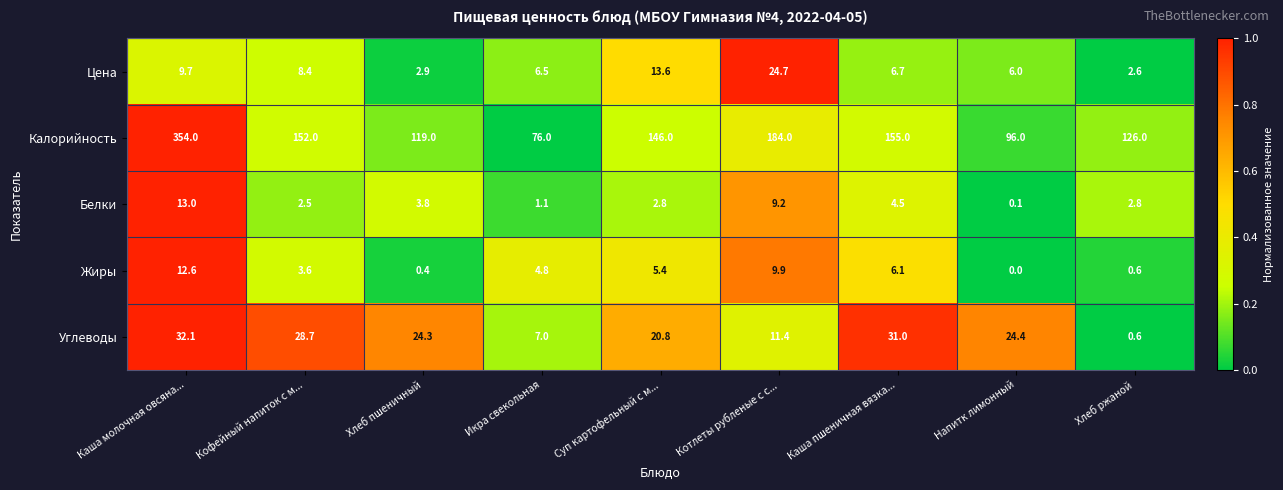

Which series has the widest spread of values?

Калорийность